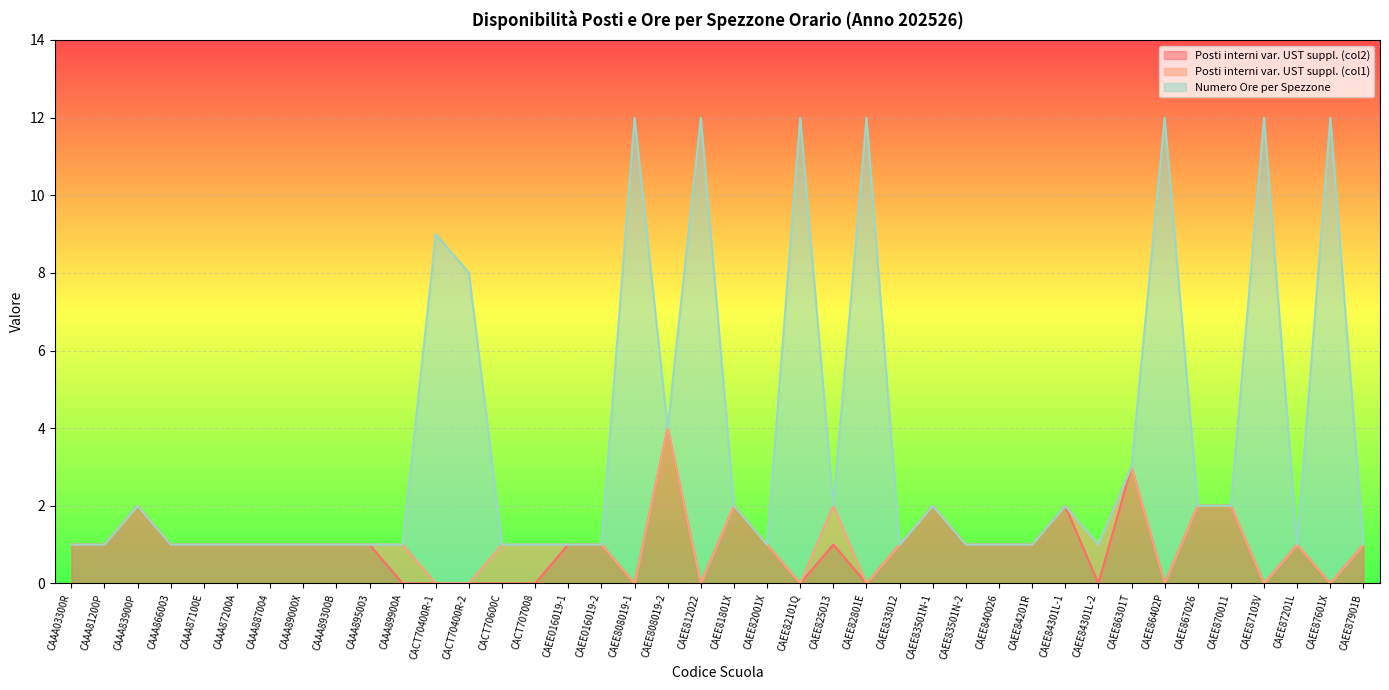

What is the difference between the second highest and second lowest values in the Posti interni var. UST suppl. (col2) series?

3